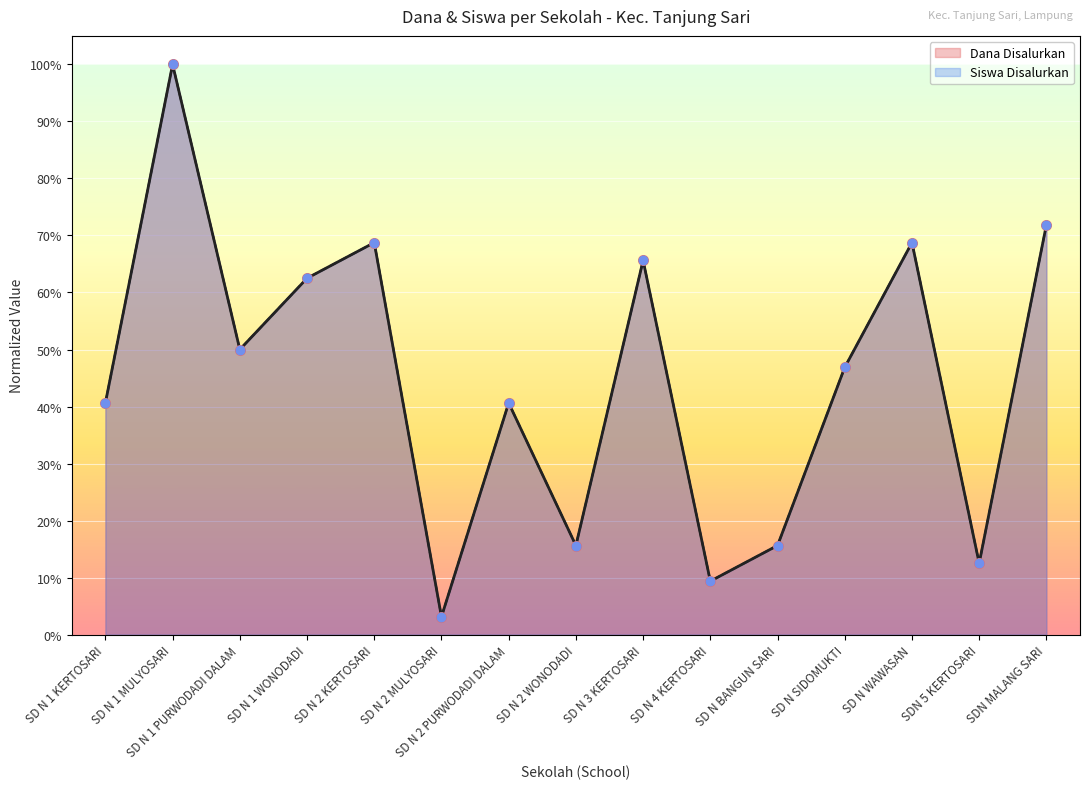

Which series has the largest total across all categories?

Dana Disalurkan